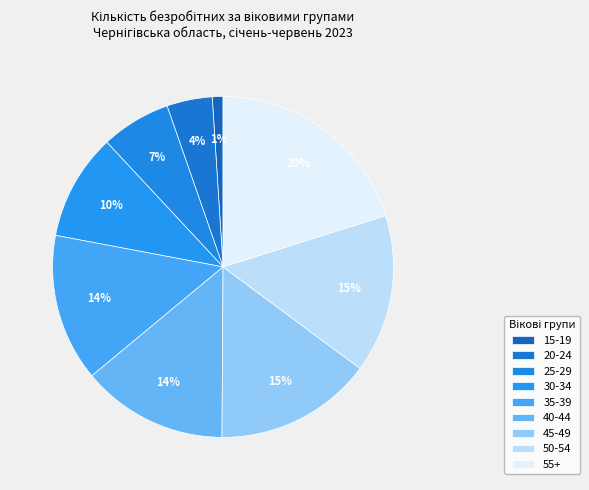

Is there any slice that represents more than half of the pie?

No